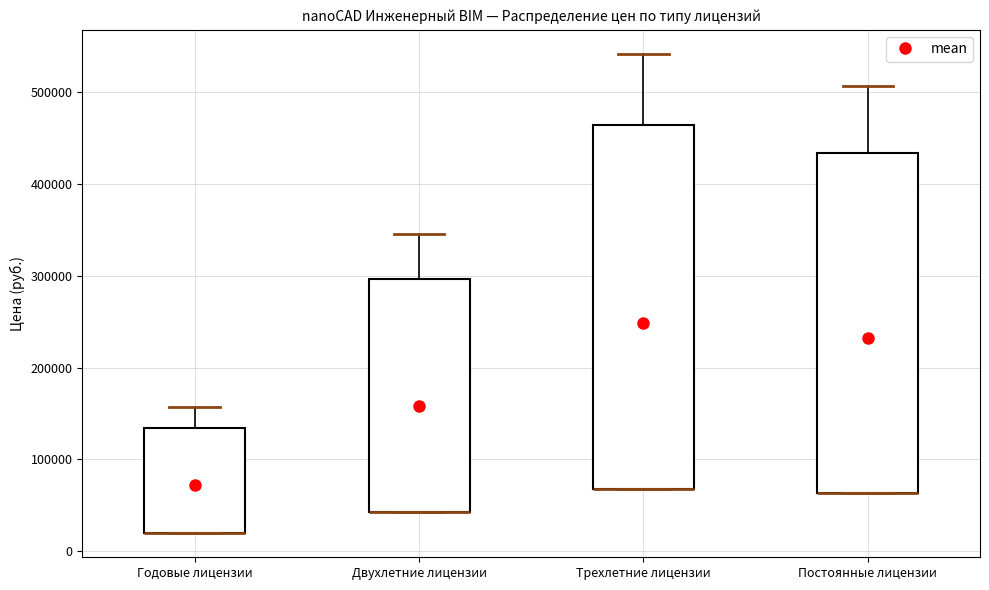

Where is the lower edge of the box for Годовые лицензии on the y-axis? The values are not printed on the chart, so give them approximately, as read against the axis.

20000